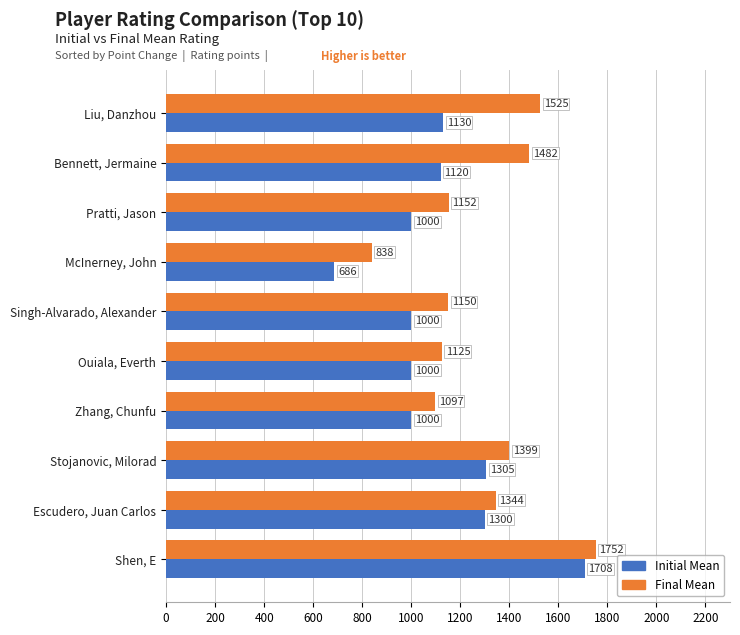

What are all the series names shown in the legend?

Initial Mean, Final Mean